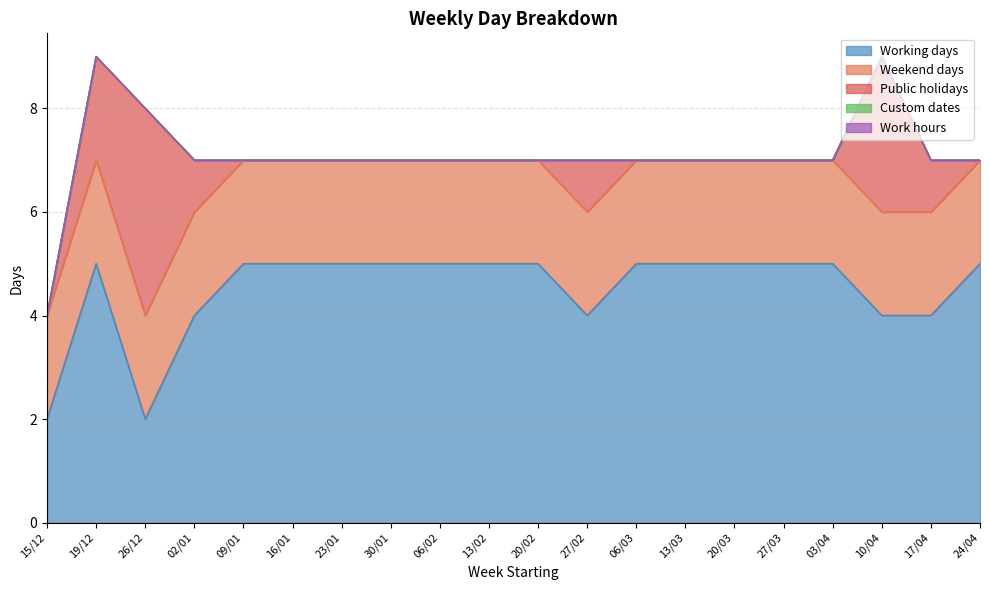

Reading left to right, what are all the values shown in this chart?

Working days: 15/12=2	19/12=5	26/12=2	02/01=4	09/01=5	16/01=5	23/01=5	30/01=5	06/02=5	13/02=5	20/02=5	27/02=4	06/03=5	13/03=5	20/03=5	27/03=5	03/04=5	10/04=4	17/04=4	24/04=5
Weekend days: 15/12=2	19/12=2	26/12=2	02/01=2	09/01=2	16/01=2	23/01=2	30/01=2	06/02=2	13/02=2	20/02=2	27/02=2	06/03=2	13/03=2	20/03=2	27/03=2	03/04=2	10/04=2	17/04=2	24/04=2
Public holidays: 15/12=0	19/12=2	26/12=4	02/01=1	09/01=0	16/01=0	23/01=0	30/01=0	06/02=0	13/02=0	20/02=0	27/02=1	06/03=0	13/03=0	20/03=0	27/03=0	03/04=0	10/04=3	17/04=1	24/04=0
Custom dates: 15/12=0	19/12=0	26/12=0	02/01=0	09/01=0	16/01=0	23/01=0	30/01=0	06/02=0	13/02=0	20/02=0	27/02=0	06/03=0	13/03=0	20/03=0	27/03=0	03/04=0	10/04=0	17/04=0	24/04=0
Work hours: 15/12=0	19/12=0	26/12=0	02/01=0	09/01=0	16/01=0	23/01=0	30/01=0	06/02=0	13/02=0	20/02=0	27/02=0	06/03=0	13/03=0	20/03=0	27/03=0	03/04=0	10/04=0	17/04=0	24/04=0